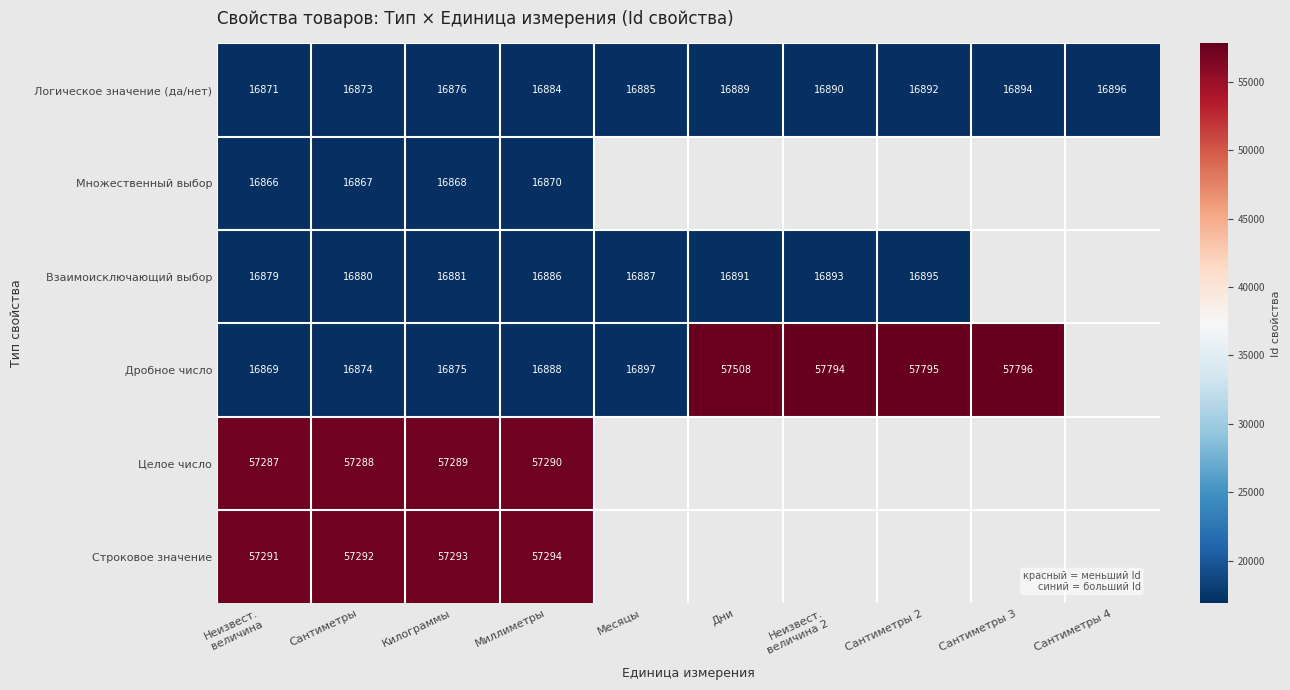

What is the difference between the Взаимоисключающий выбор values at Сантиметры 2 and Килограммы?

14